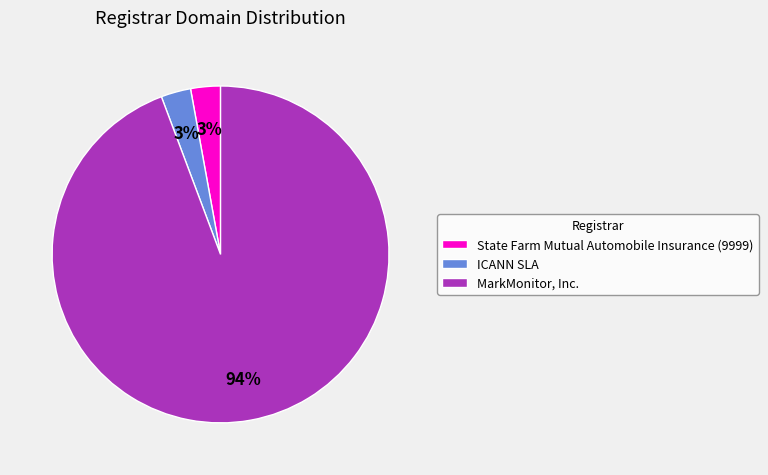

Combined, do State Farm Mutual Automobile Insurance (9999) and ICANN SLA account for over 50%?

No